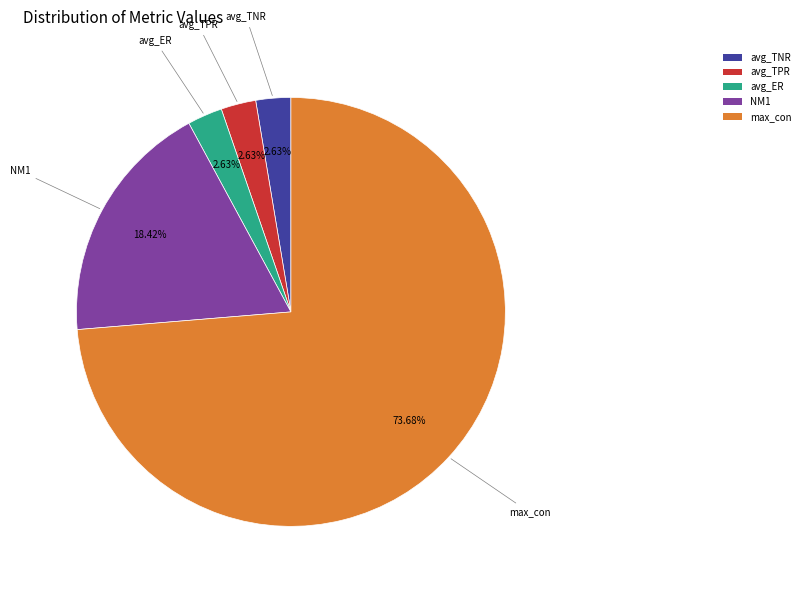

True or false: avg_ER accounts for 11% of the total.

False